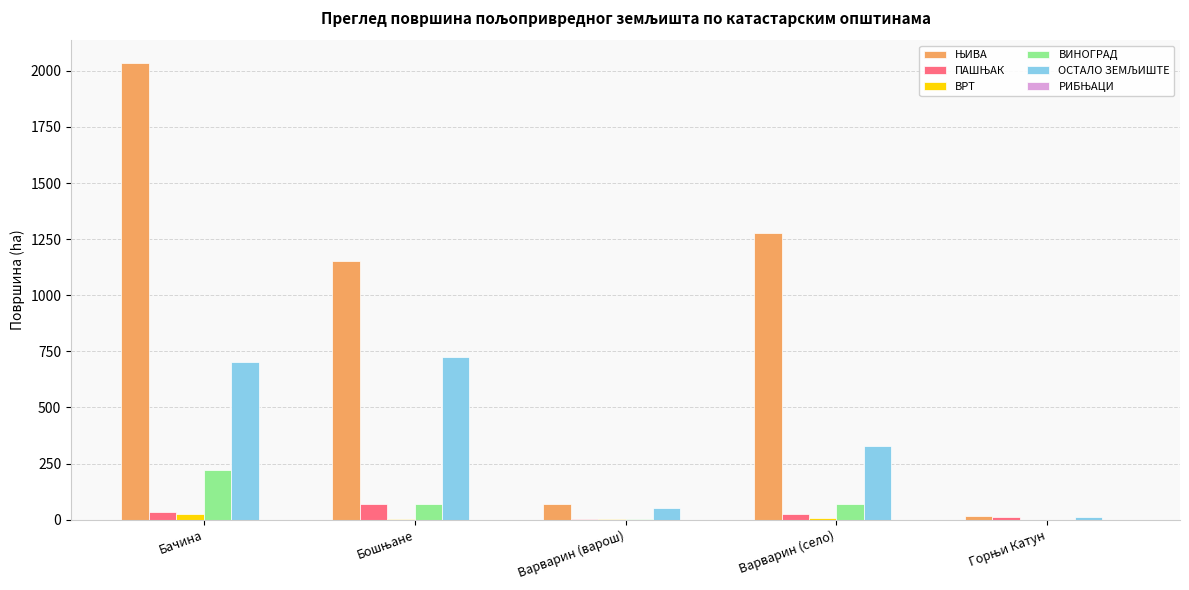

What is the maximum value shown in the chart?

2033.9